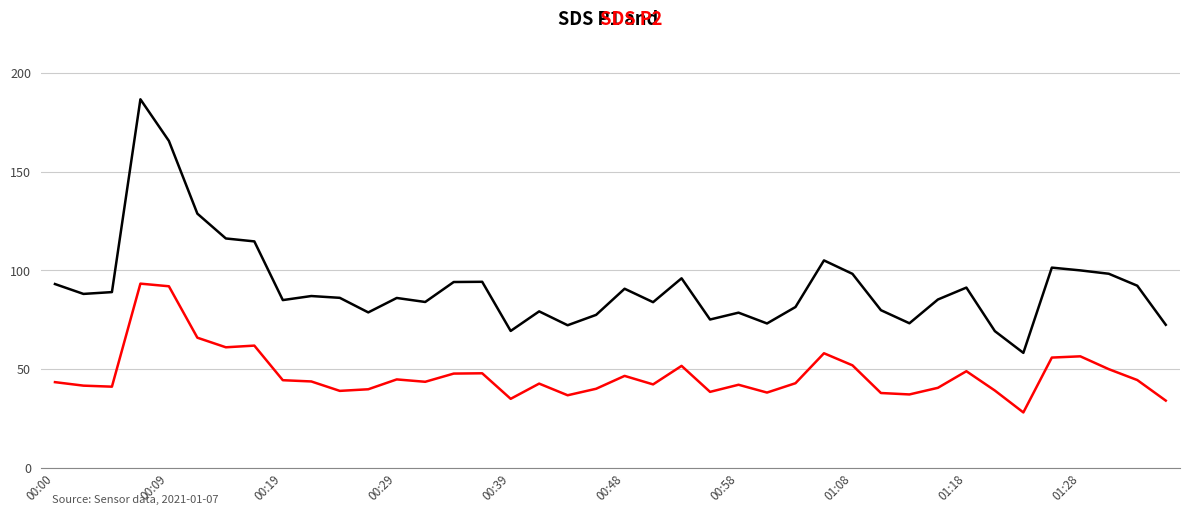

What is the maximum value shown in the chart?

186.6